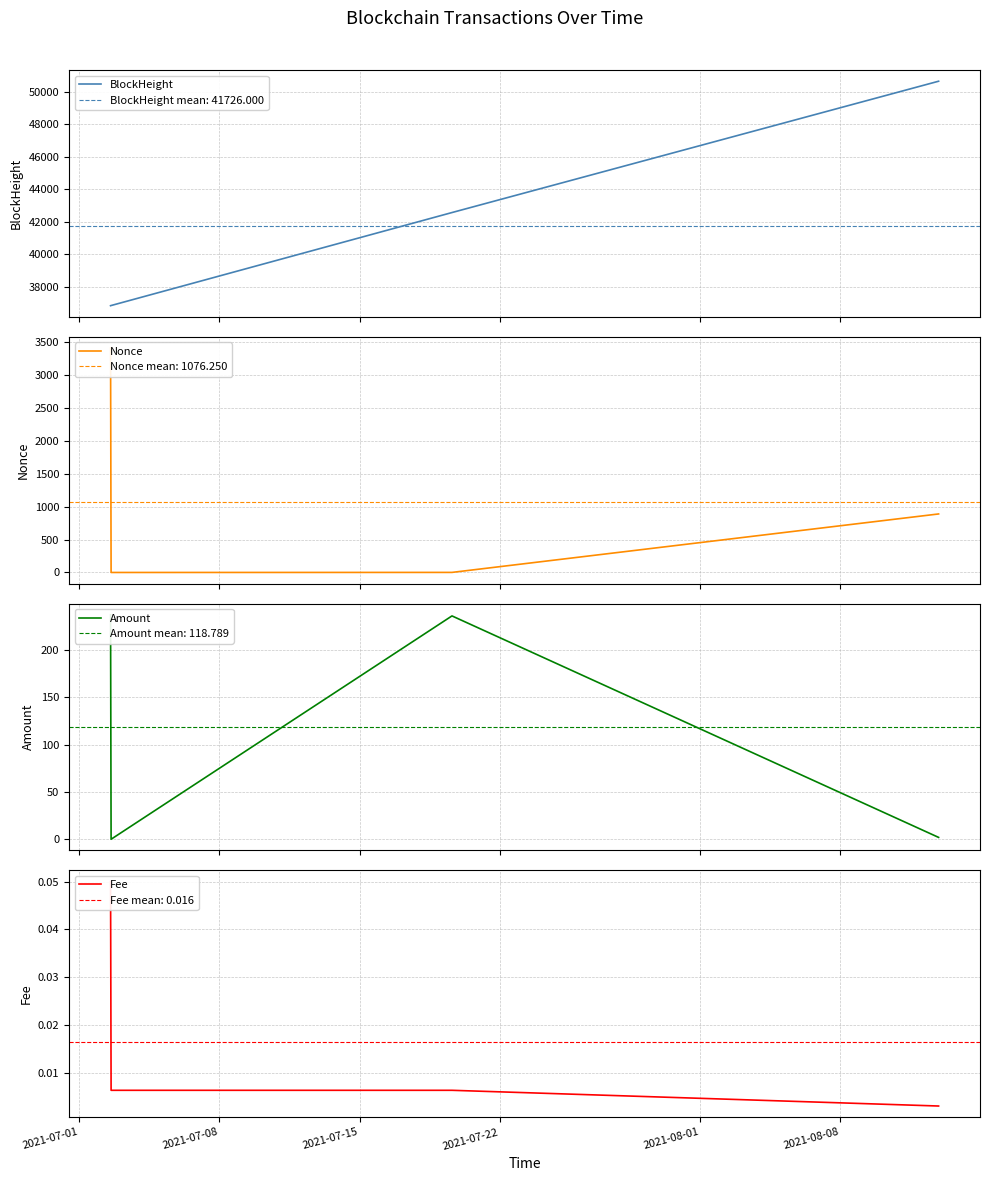

Reading left to right, extract all data points from this chart.

BlockHeight: 36837.0	36847.0	42569.0	50651.0
Nonce: 3414.0	0.0	1.0	890.0
Amount: 237.2	0.0	236.0	2.0
Fee: 0.1	0.0	0.0	0.0